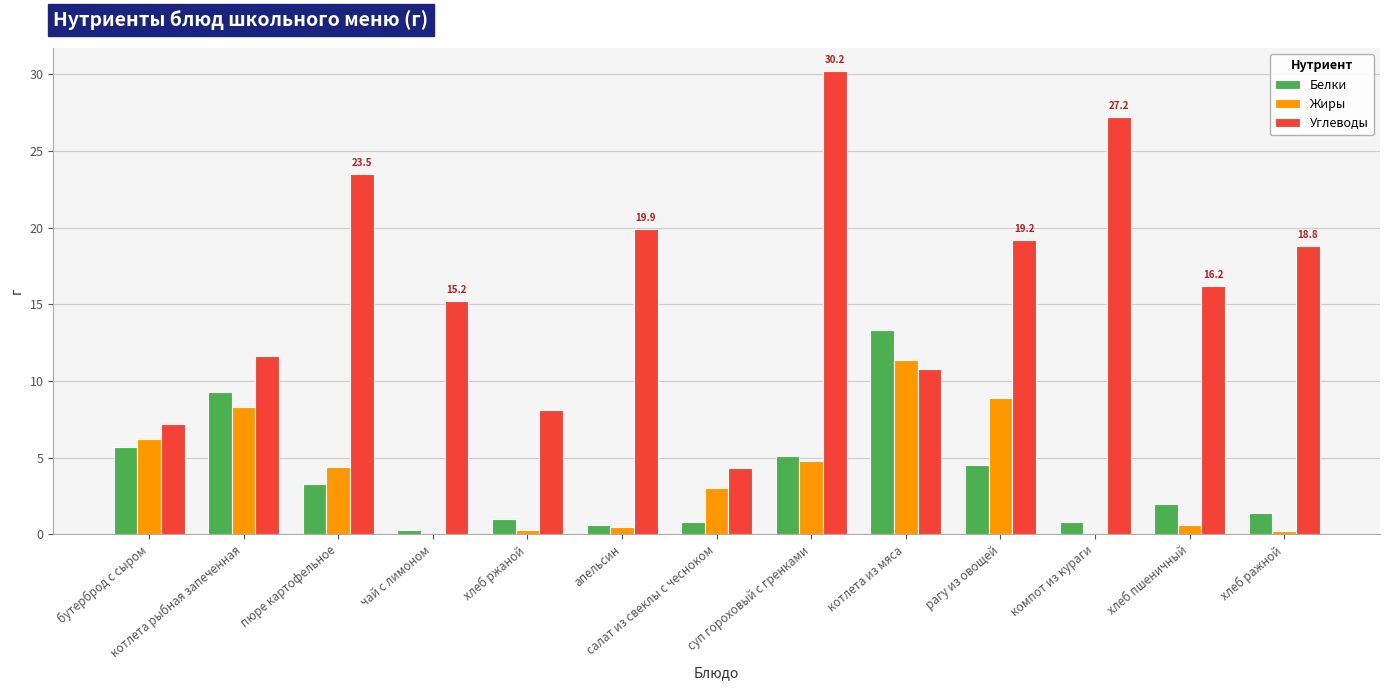

True or false: Углеводы has a value of 10.8 at котлета из мяса.

True